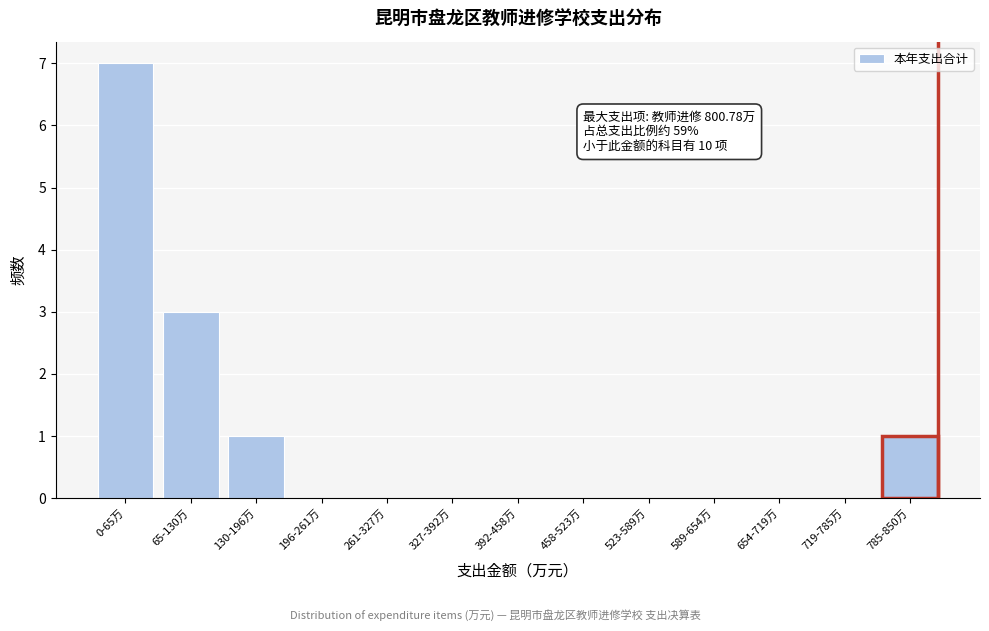

Reading left to right, transcribe all the data shown in this chart.

0-65万=7	65-130万=3	130-196万=1	196-261万=0	261-327万=0	327-392万=0	392-458万=0	458-523万=0	523-589万=0	589-654万=0	654-719万=0	719-785万=0	785-850万=1